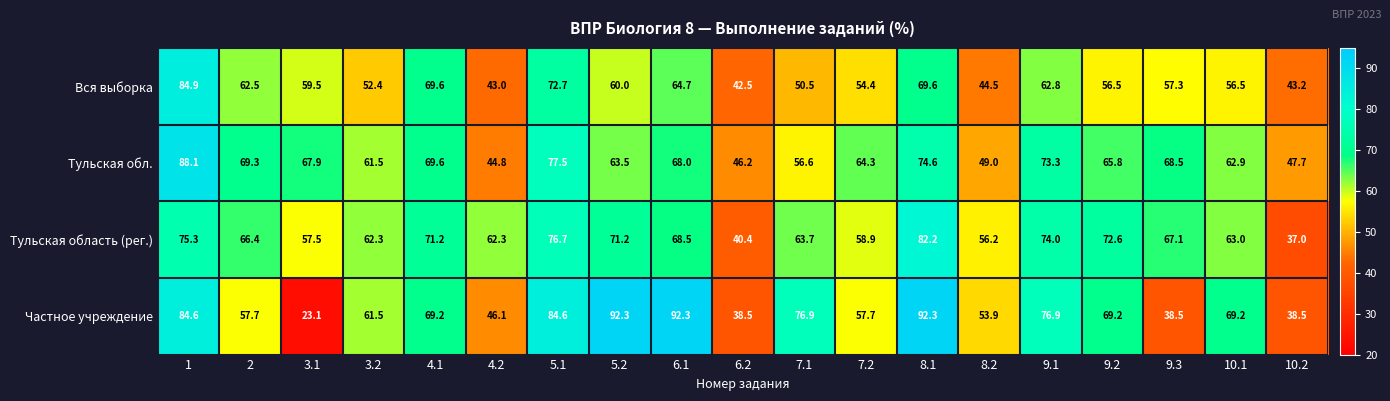

What is the difference between the highest and lowest values at 6.1?

27.6